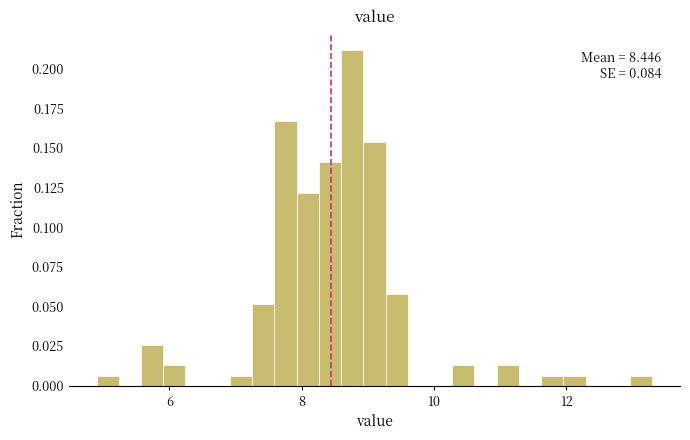

Around what value on the x-axis is the tallest bar? Give the approximate position of its centre, as read against the axis.

8.8